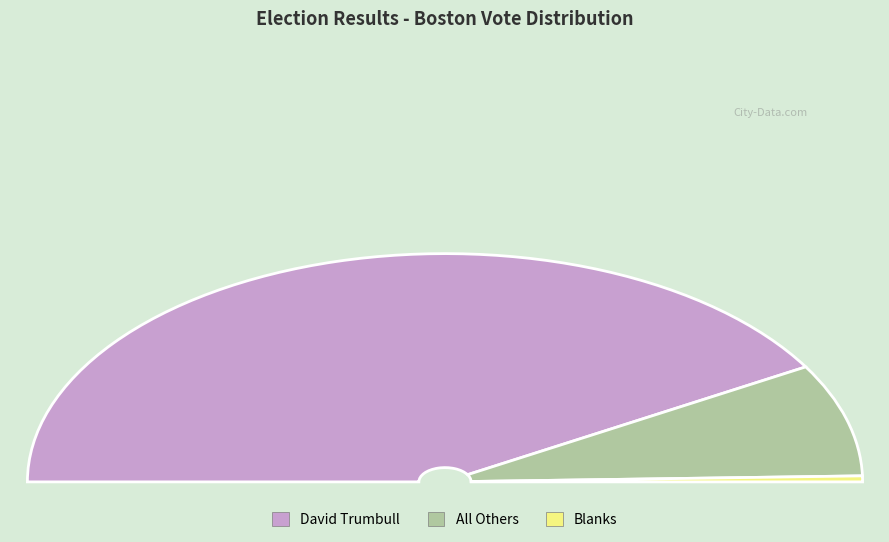

What is the largest slice in the pie chart?

David Trumbull